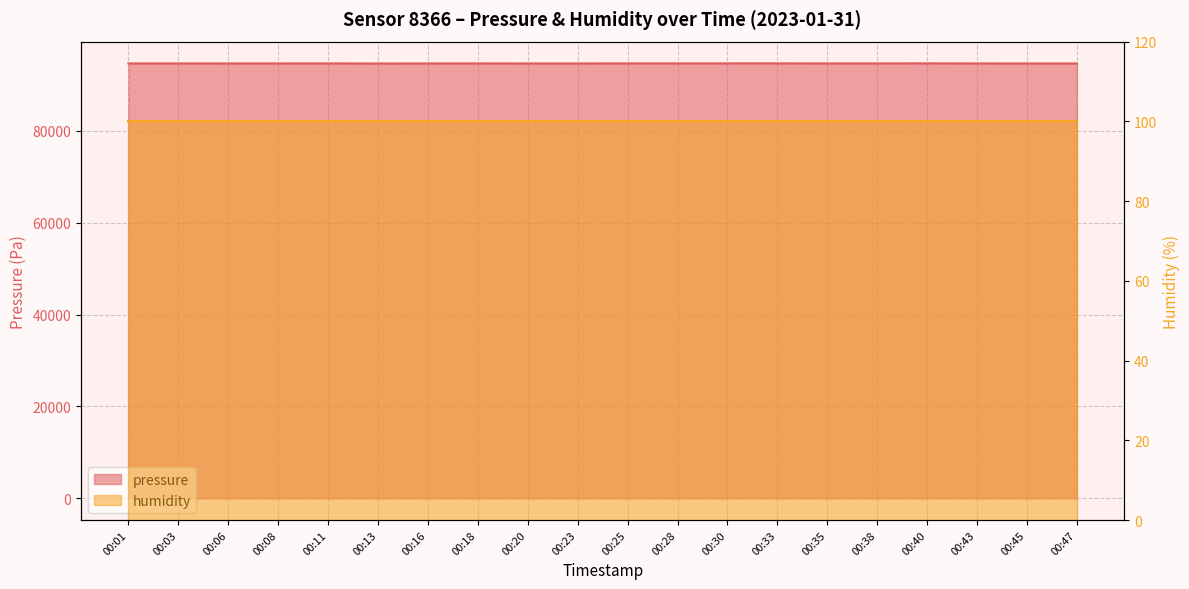

What is the difference between the maximum and minimum values?

31.6